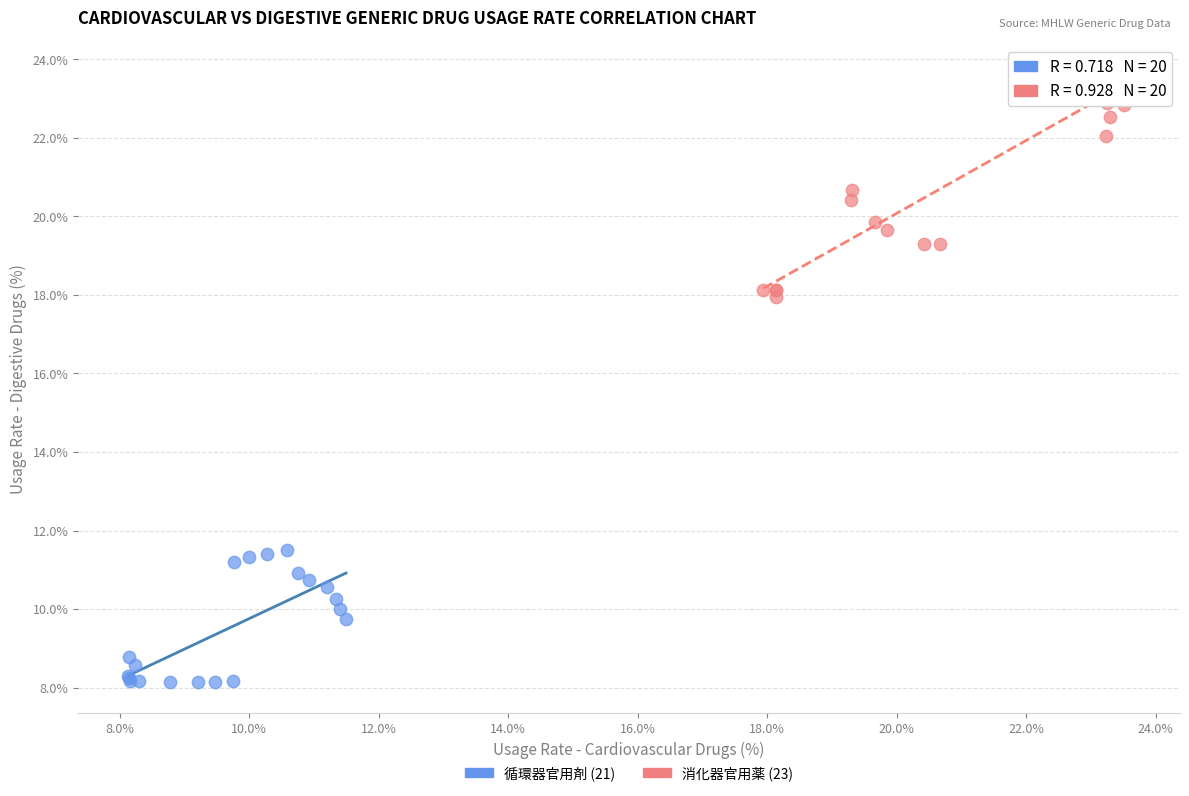

Which series has the largest Y range (max minus min)?

消化器官用薬 (23)